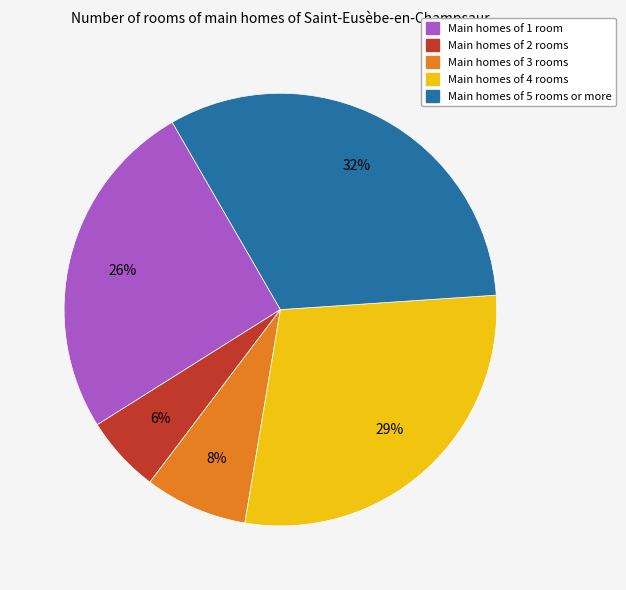

How many slices are in this pie chart?

5